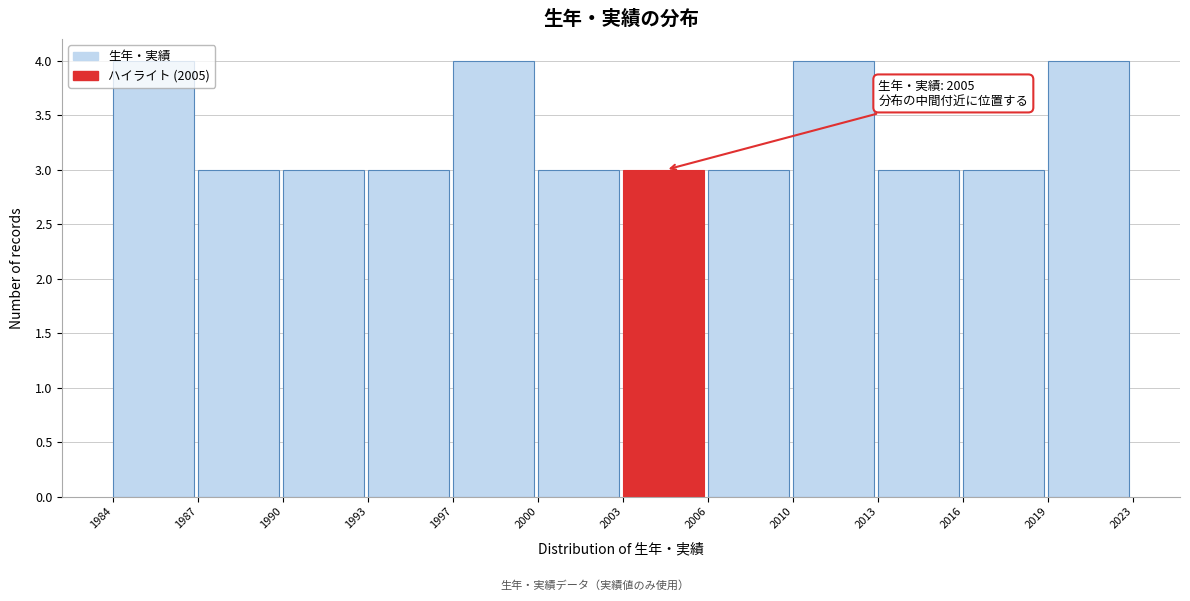

Which has a higher value, 2003 or 2019?

2019